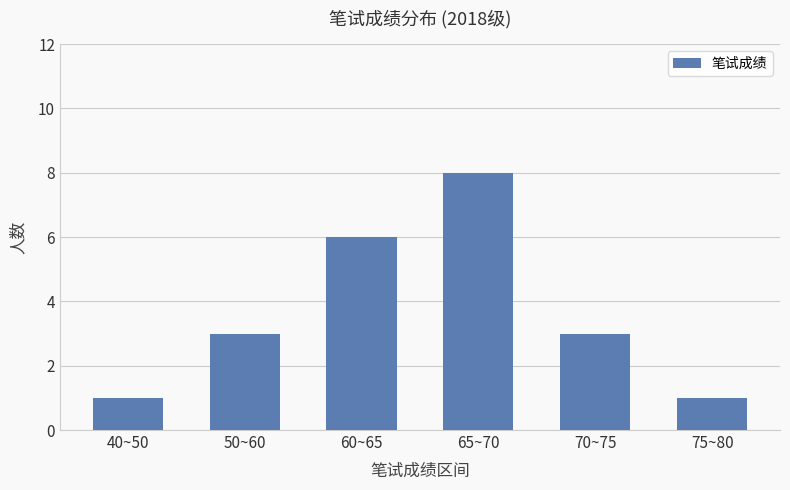

What is the difference between the maximum and minimum values?

7